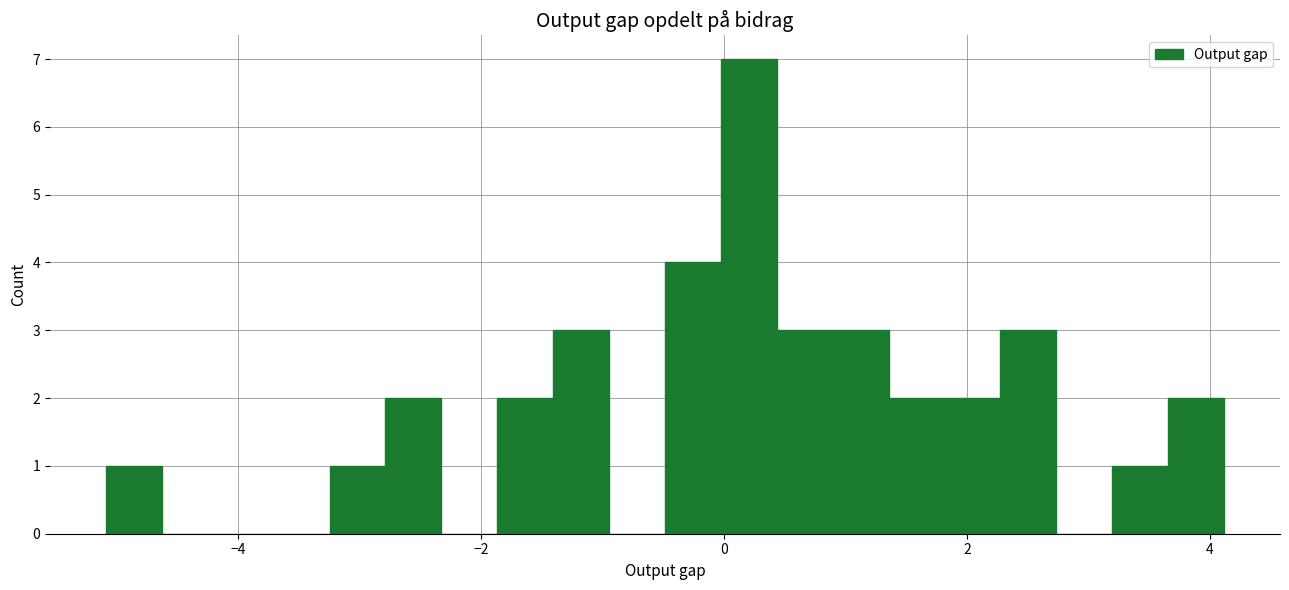

Around what value on the x-axis is the tallest bar? Give the approximate position of its centre, as read against the axis.

0.2